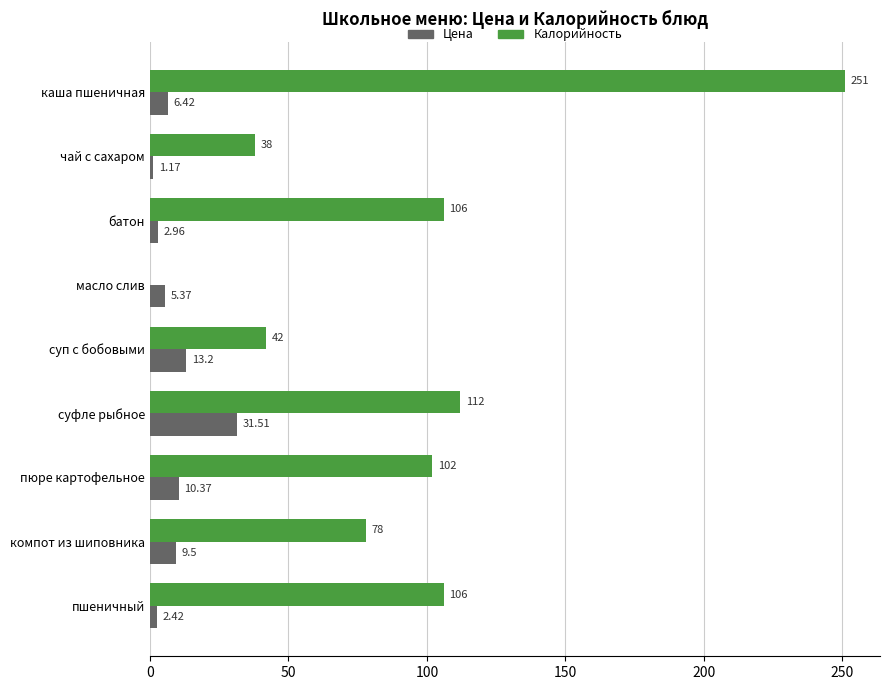

Which series changed the most between каша пшеничная and суфле рыбное?

Калорийность